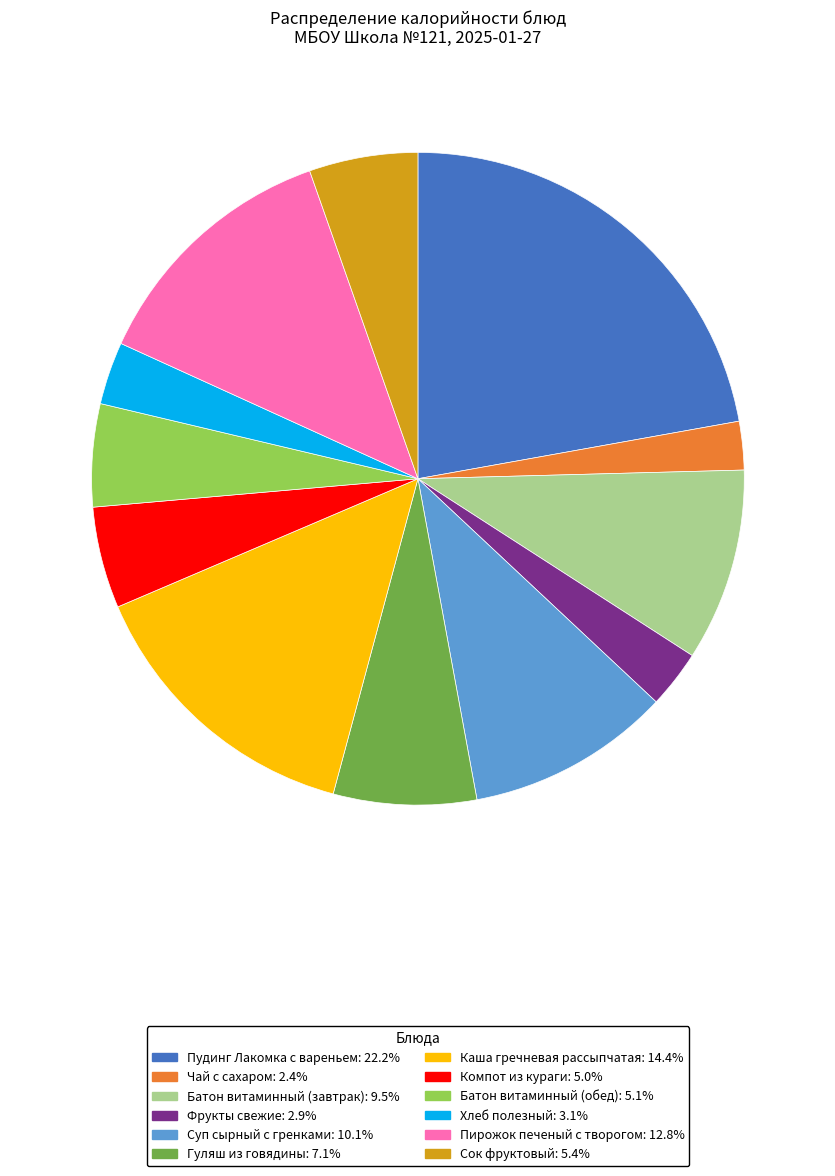

Is Сок фруктовый the majority of the pie?

No